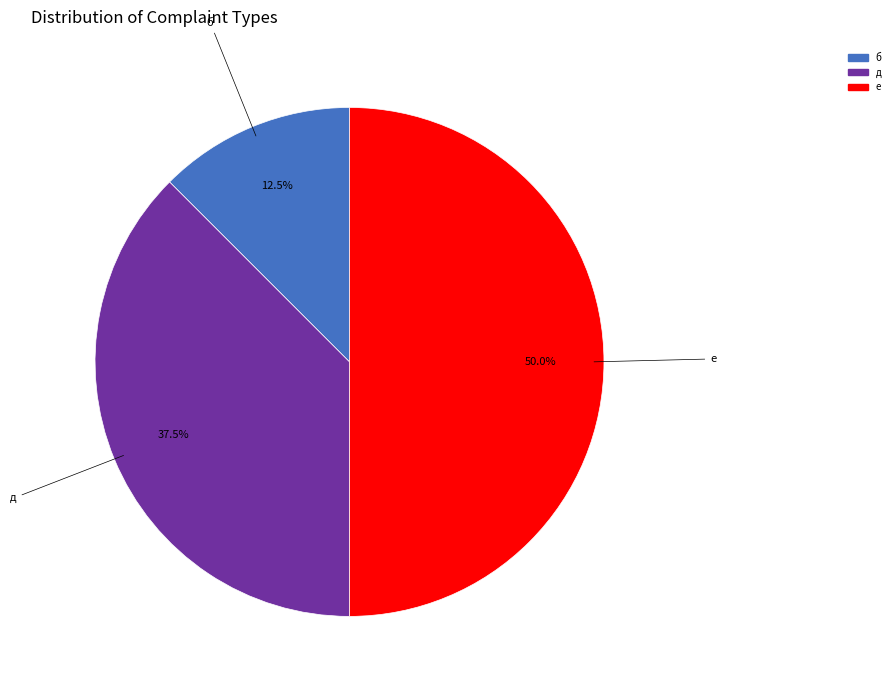

To the nearest percent, what portion does е represent?

50%